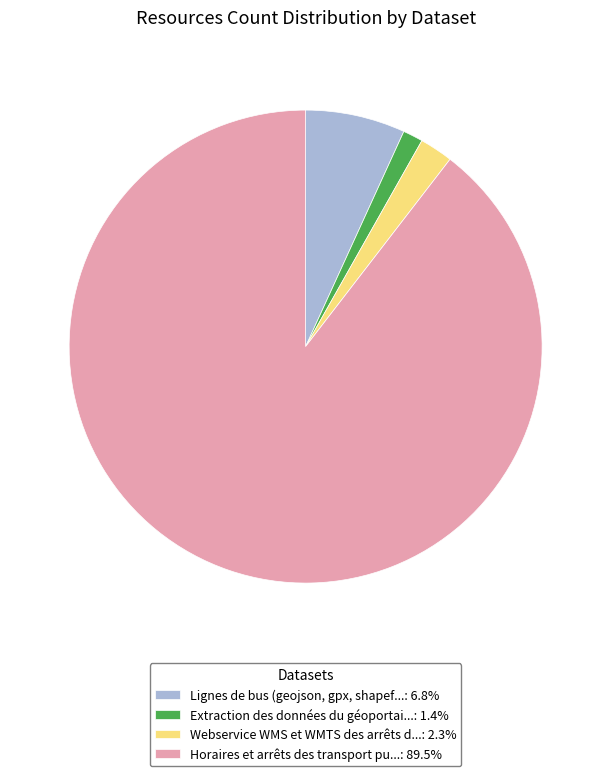

Does any single category account for the majority?

Yes